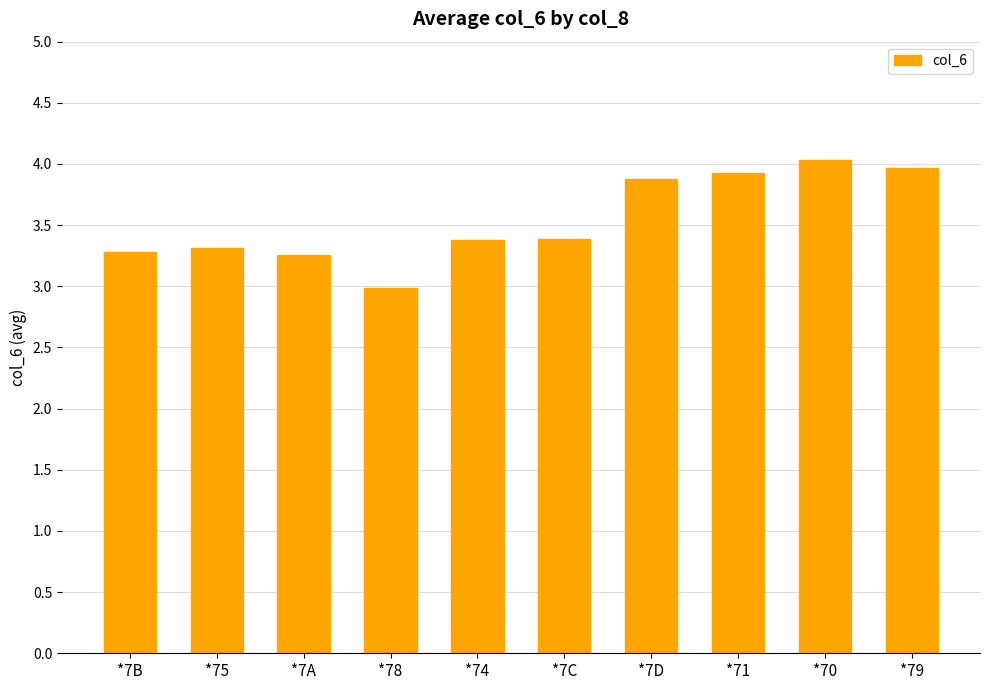

What is the change in value from *7B to *74?

+0.1